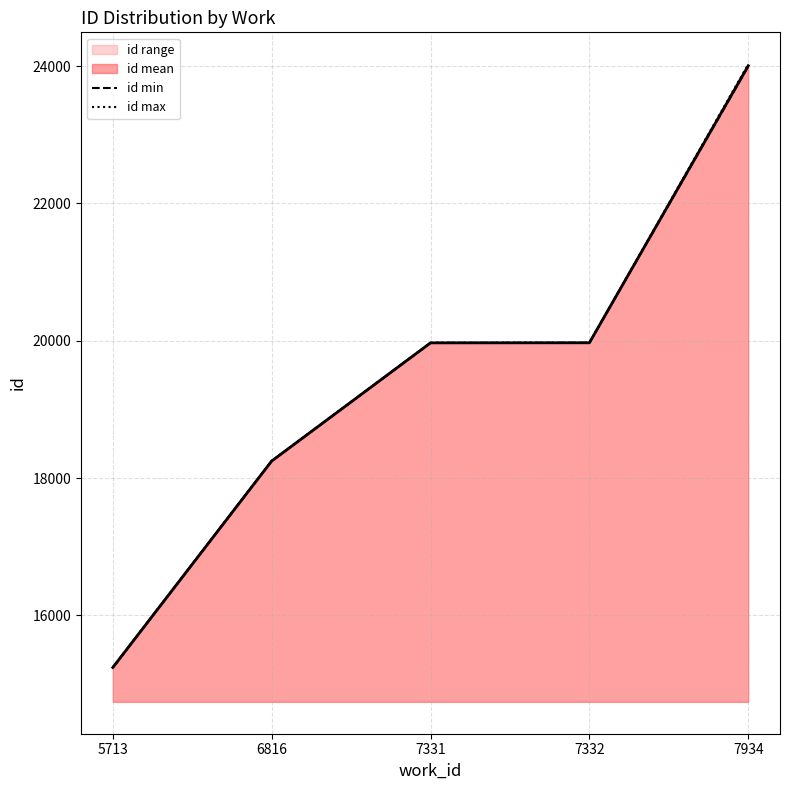

What is the highest value of the id max series?

24027